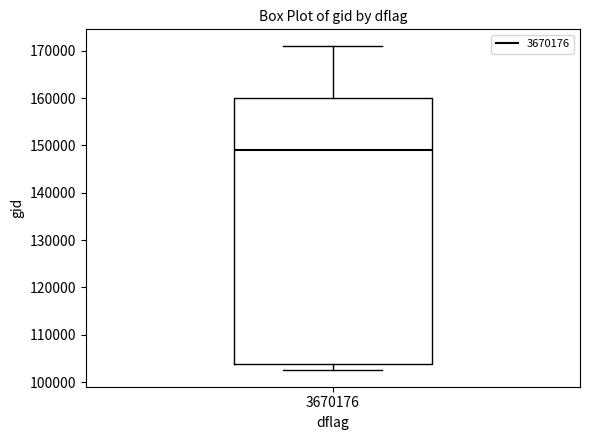

Read this box plot against the y-axis: the position of the median line, the range covered by the box, and the ends of both whiskers. The values are not printed on the chart, so give them approximately, as read against the axis.

median 149000, box 104000 to 160000, whiskers 102000 to 171000